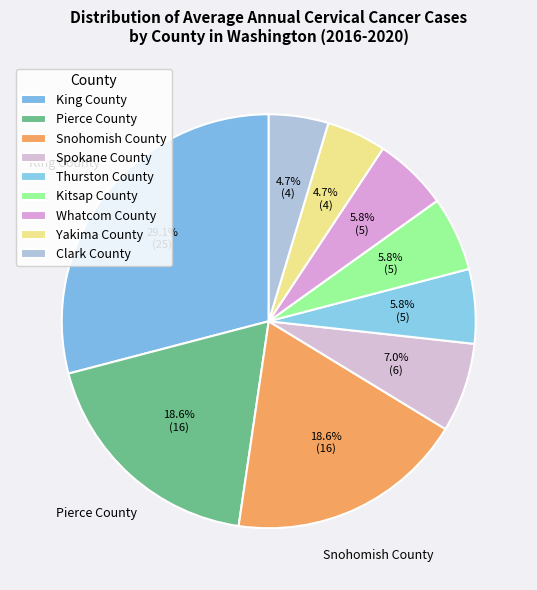

To the nearest percent, what percentage of the pie is Thurston County?

6%